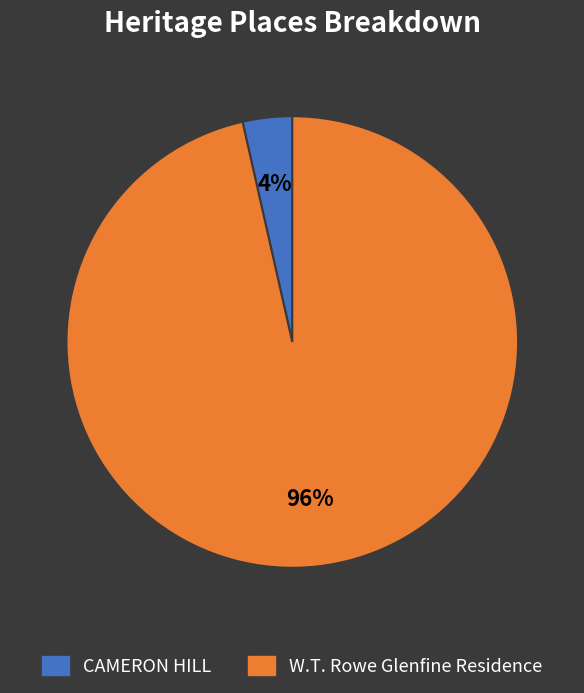

Is it true that W.T. Rowe Glenfine Residence is 96% of the pie?

True